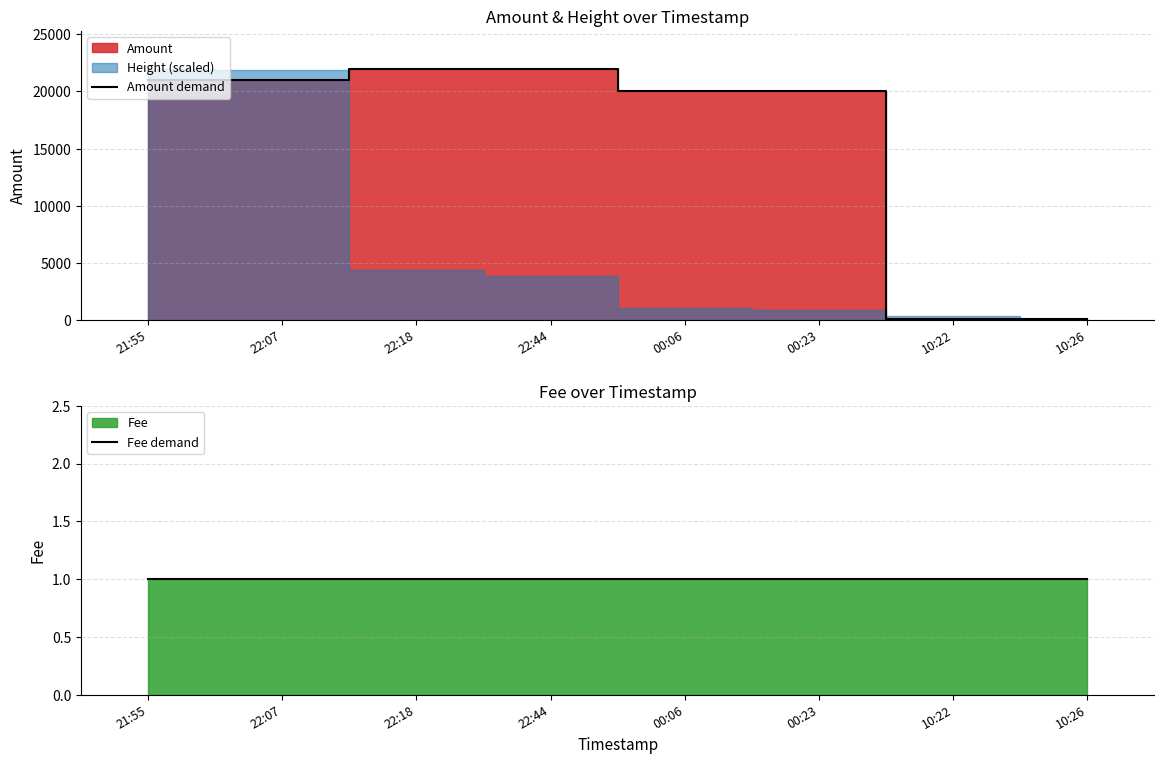

At which label is Amount demand closest to 11048?

00:06